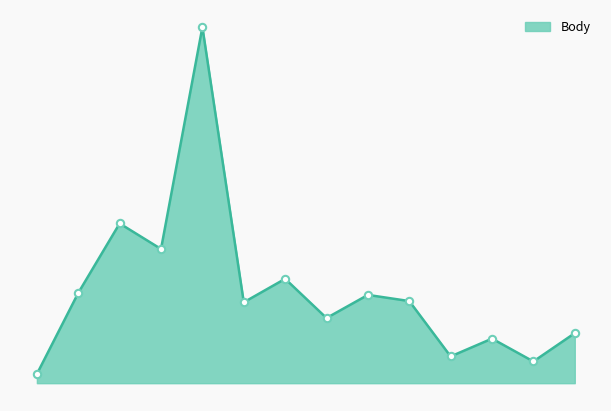

Is this an area chart (filled region under the line)?

Yes